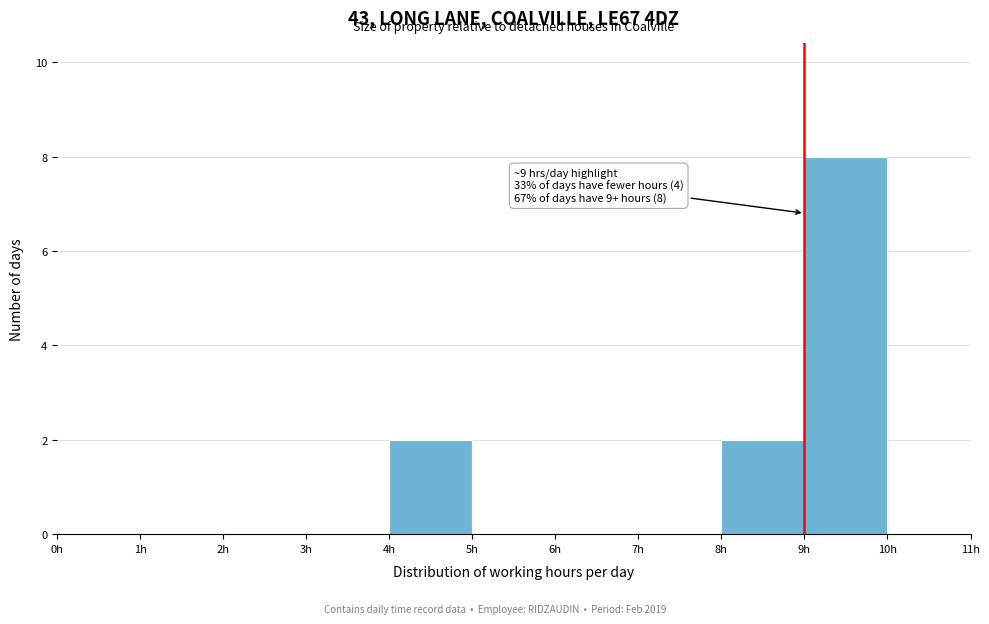

Which range on the x-axis has the tallest bar?

9 to 10